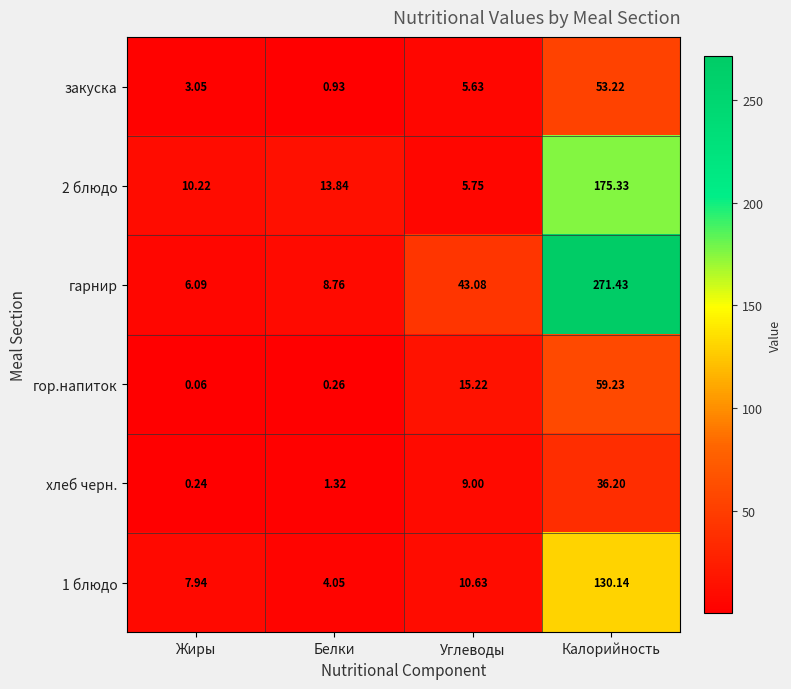

Where does the 1 блюдо series first go above 10?

Углеводы